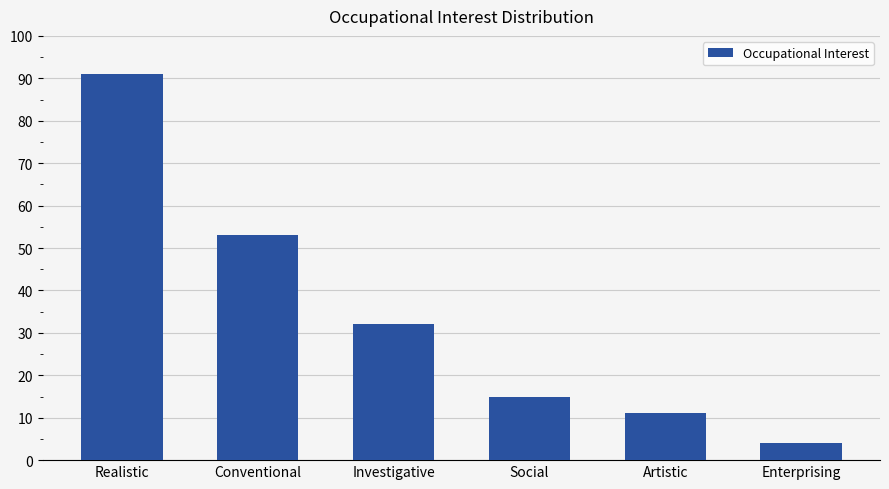

At which label does the data first exceed 32?

Realistic